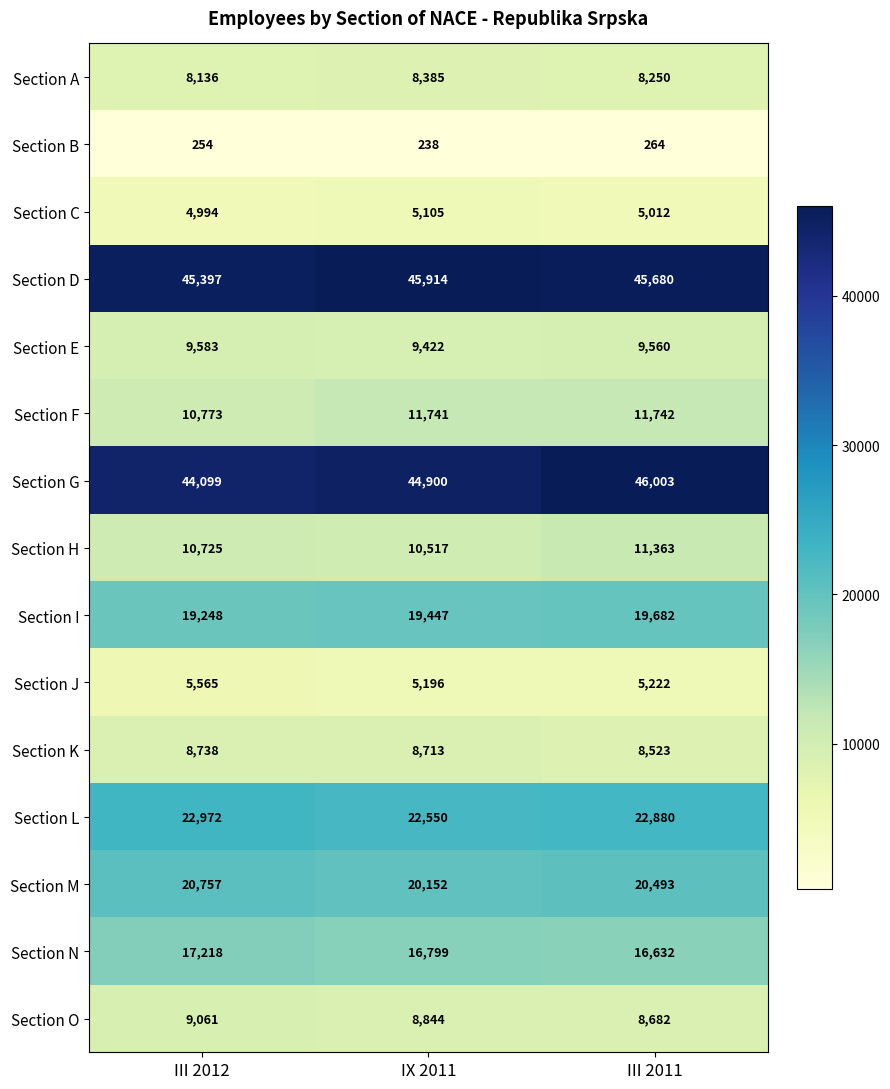

What is the difference between the Section I values at III 2011 and IX 2011?

235